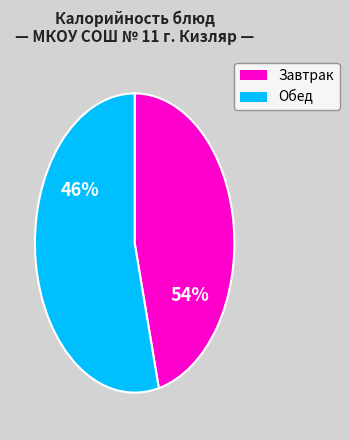

Combined, do пшеничный (завтрак) and чай с сахаром (обед) account for over 50%?

No